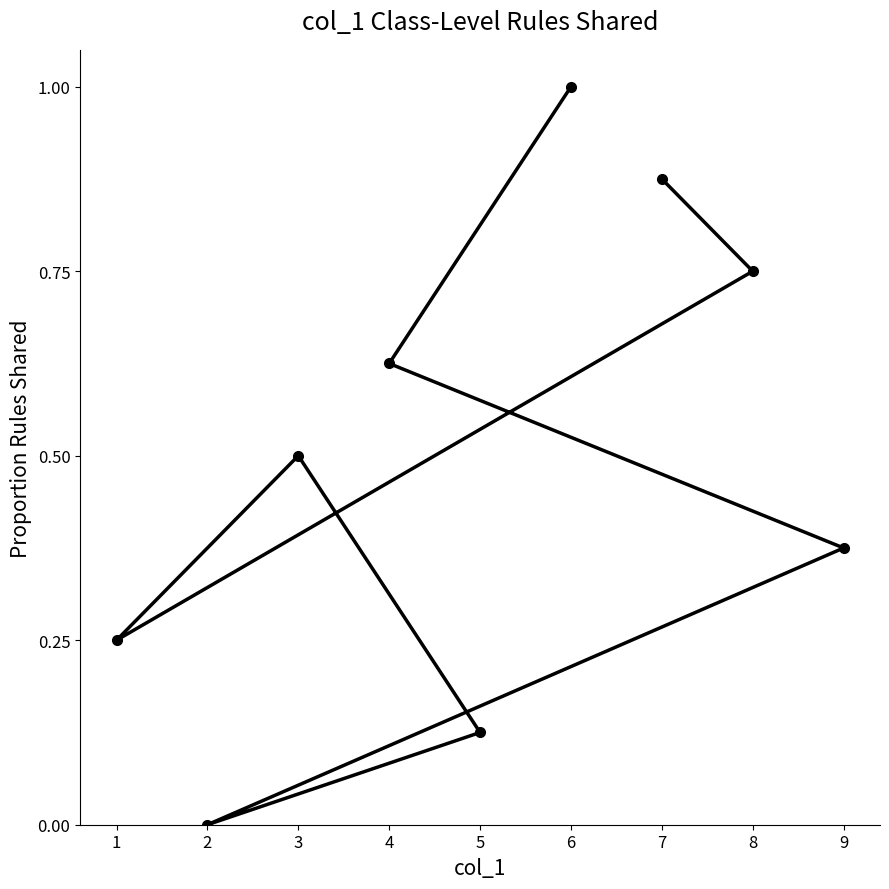

Does the chart have visible grid lines?

No